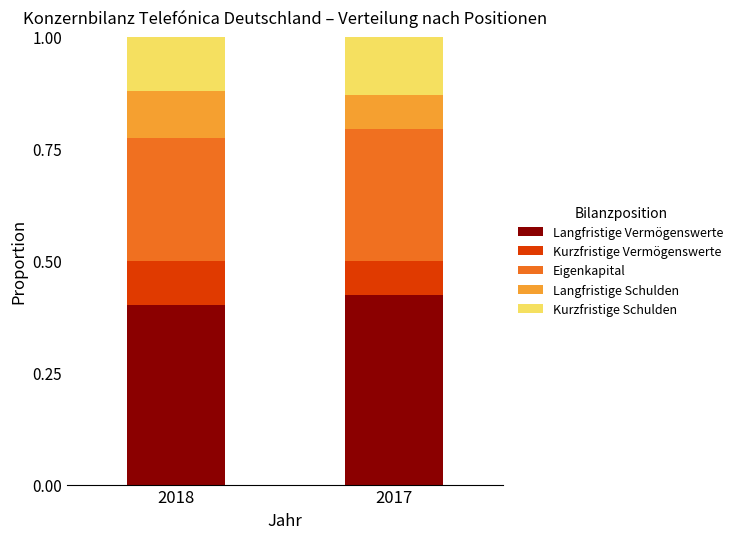

What are all the series names shown in the legend?

Langfristige Vermögenswerte, Kurzfristige Vermögenswerte, Eigenkapital, Langfristige Schulden, Kurzfristige Schulden